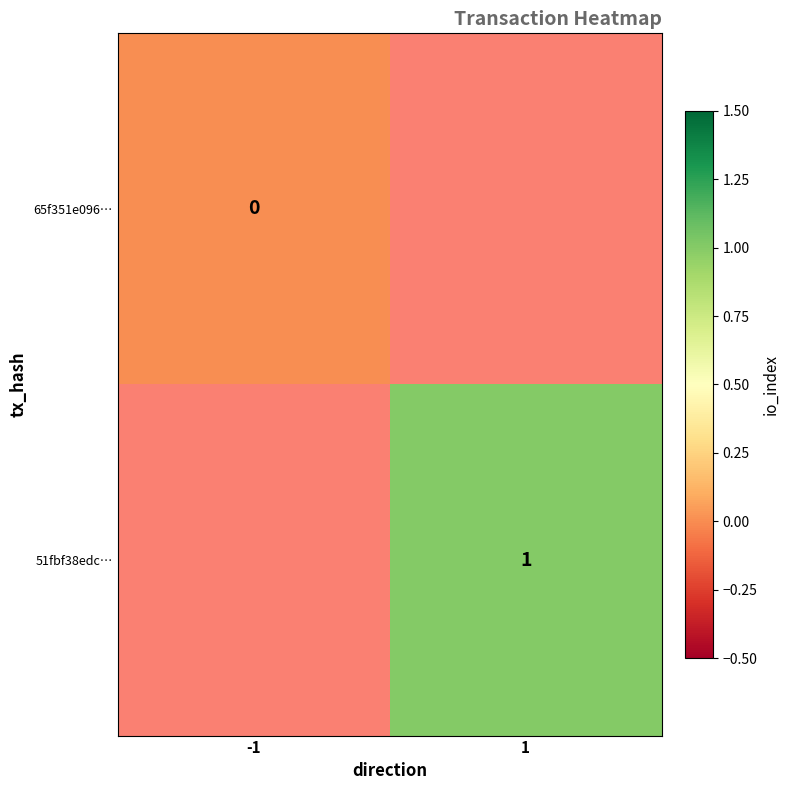

Is it true that 51fbf38edc… equals 1 at 1?

True